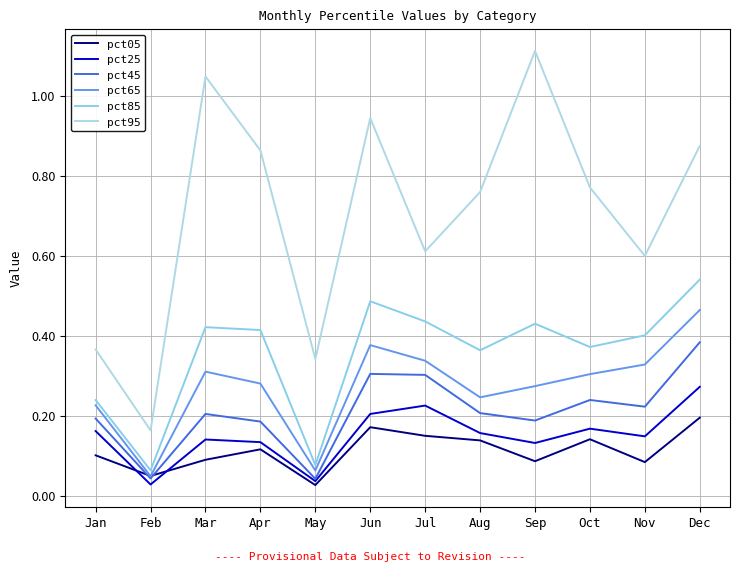

What is the average value of the pct95 series?

0.7